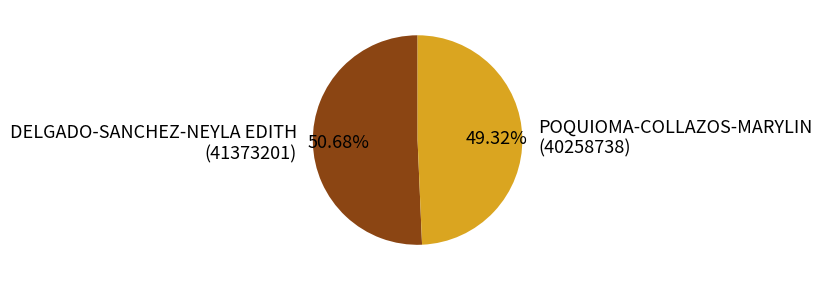

How many slices are in this pie chart?

2